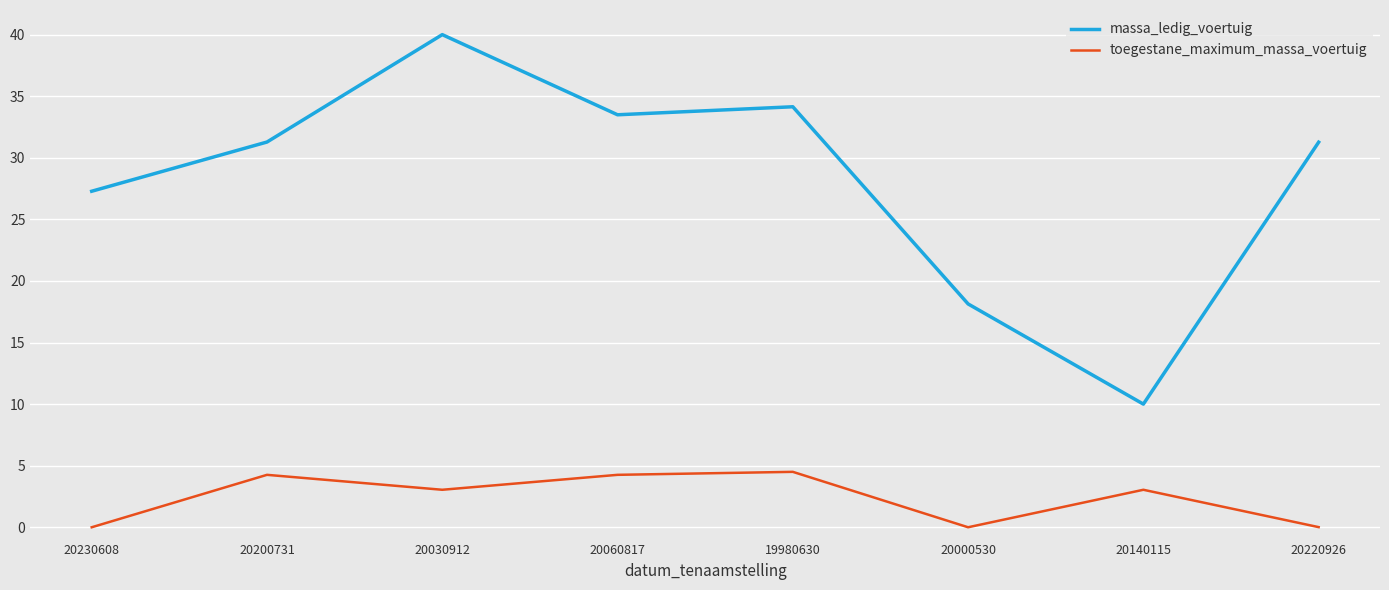

Where is the first local minimum for massa_ledig_voertuig?

20060817